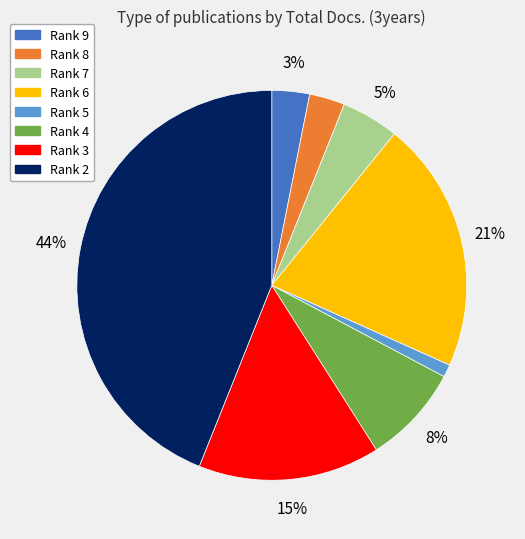

Is there any slice that represents more than half of the pie?

No